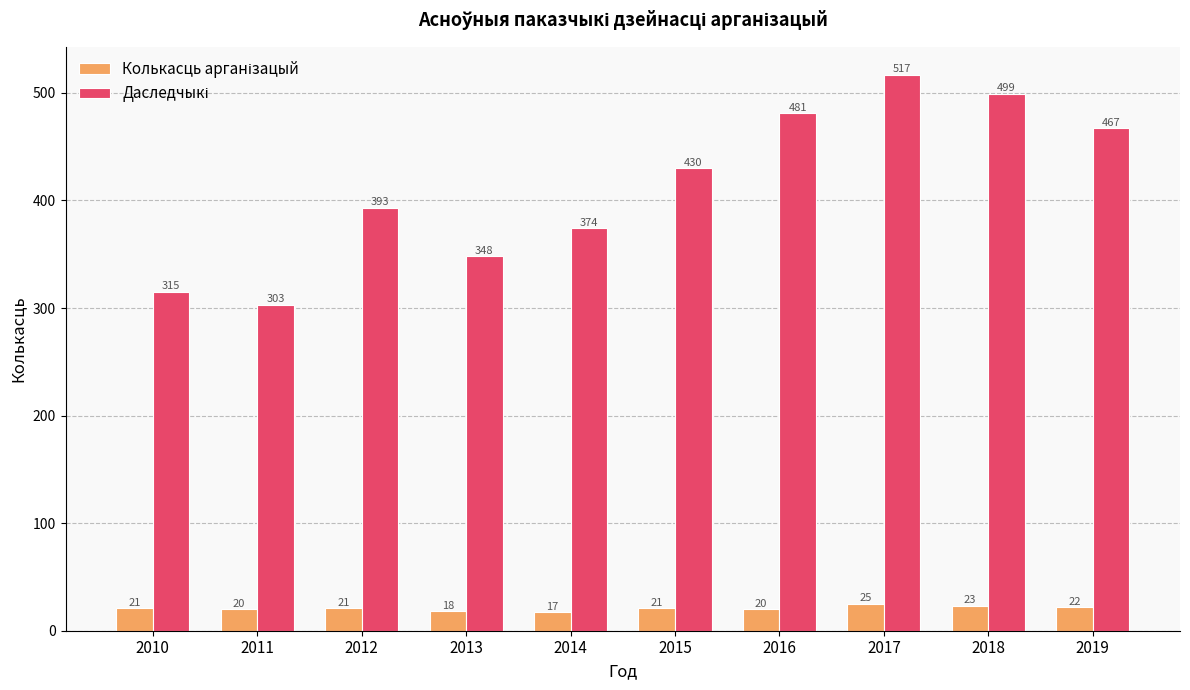

What is the spread (max minus min) of values at 2015?

409